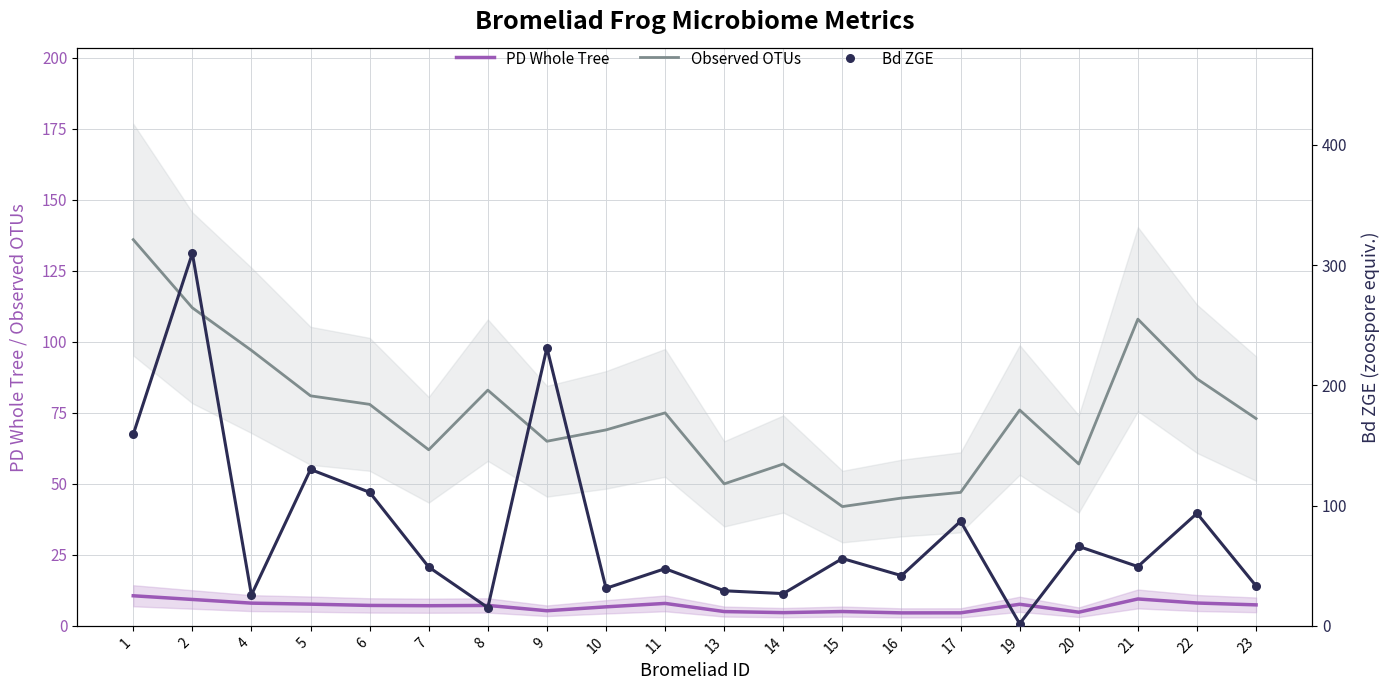

At how many categories does at least one series exceed 157?

3